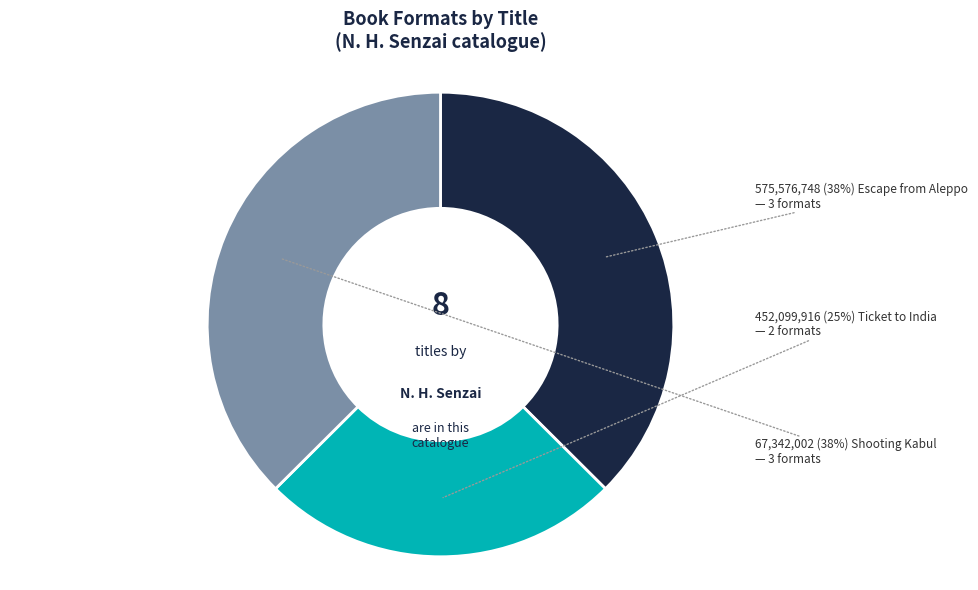

How many slices are in this pie chart?

3